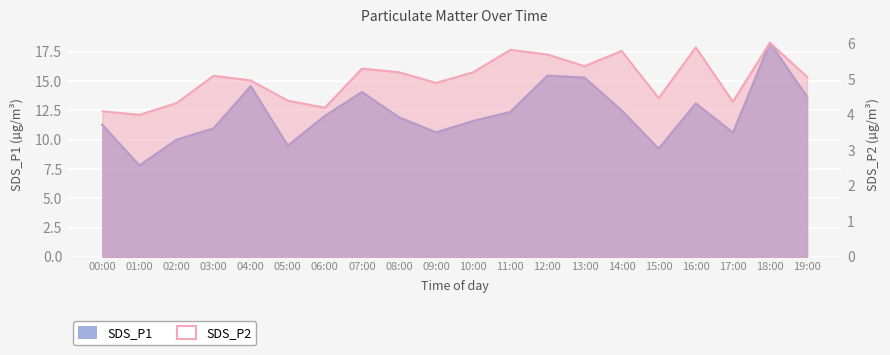

Which series changed the most between 02:00 and 13:00?

SDS_P1